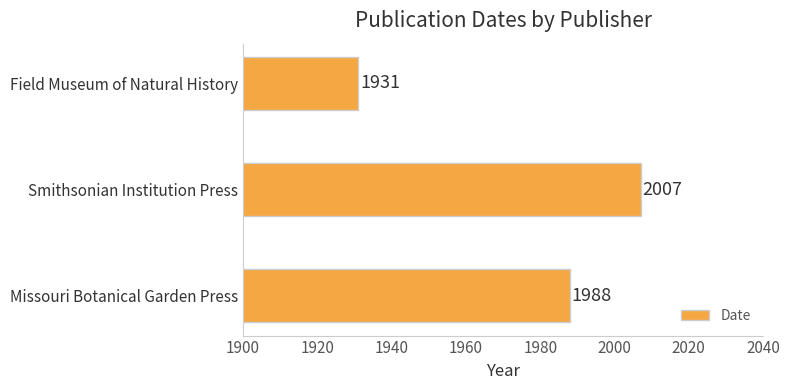

True or false: the data shows 2627 at Missouri Botanical Garden Press.

False